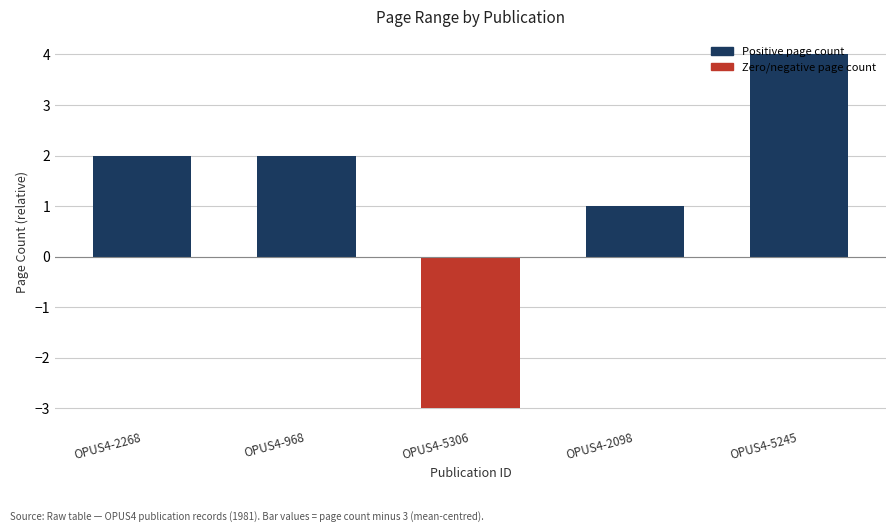

What is the approximate value at OPUS4-5245?

4